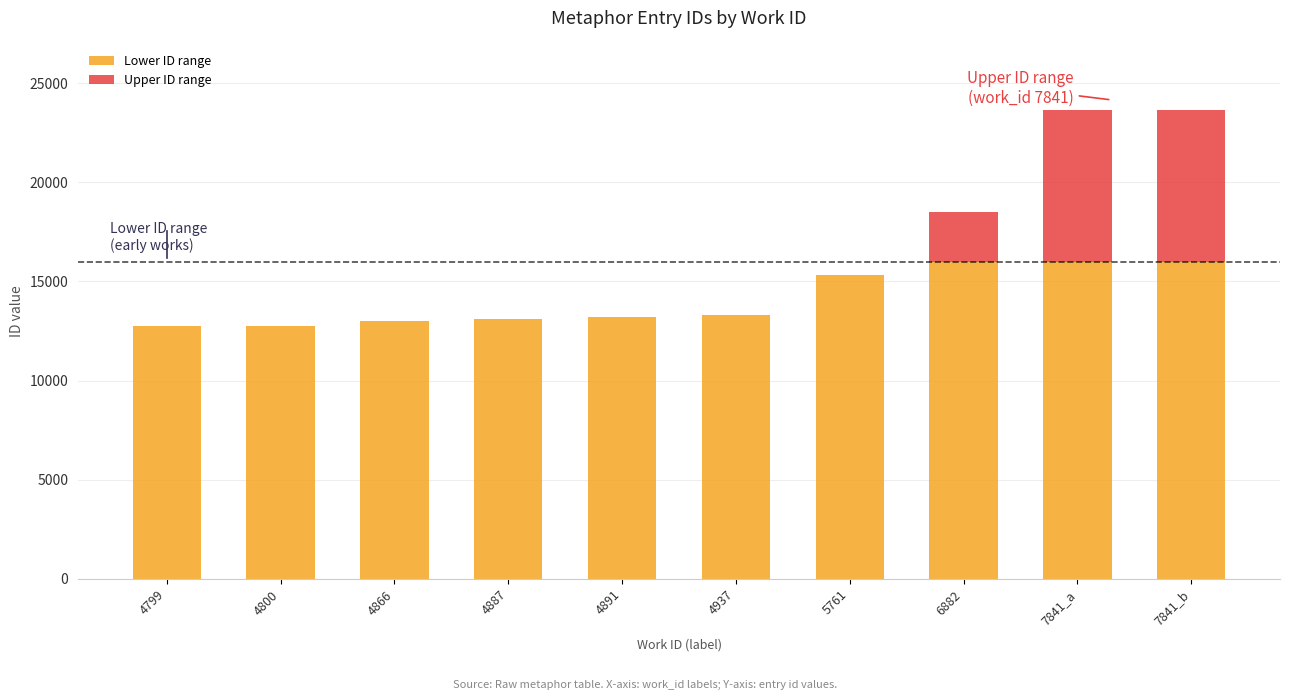

How many data points does each series have?

10